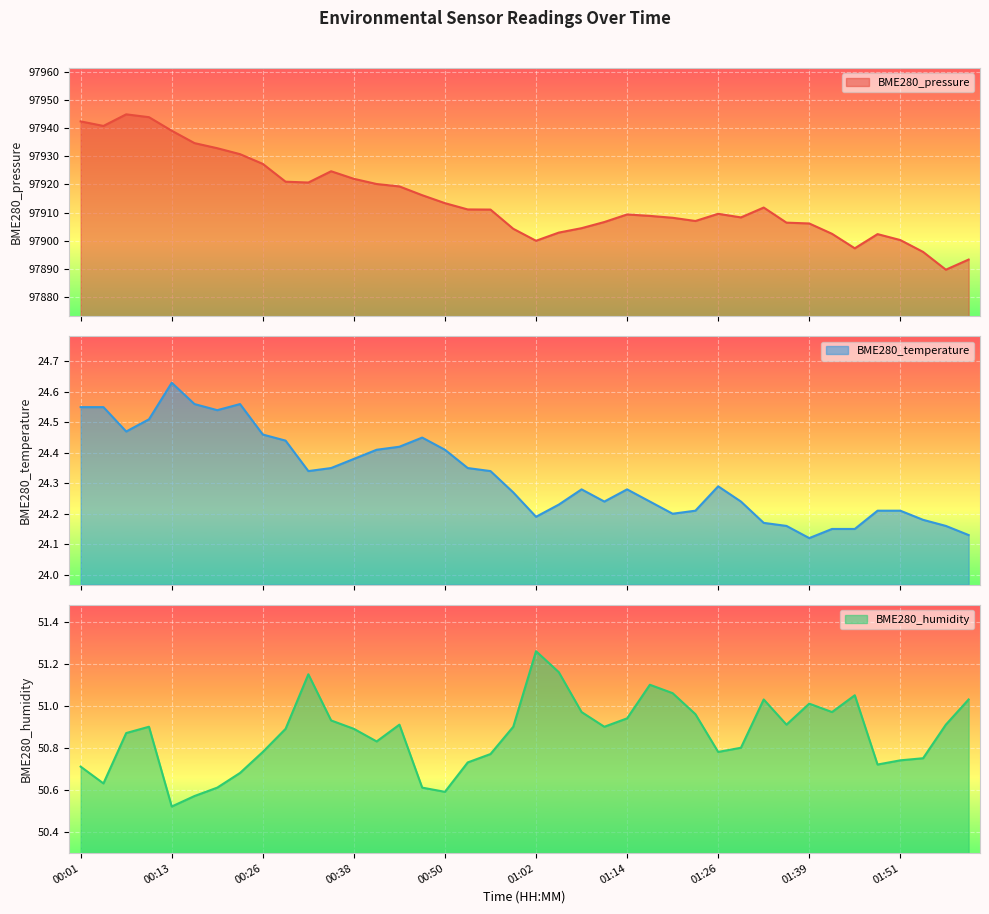

What is the label of the 4th point from the right?

01:51